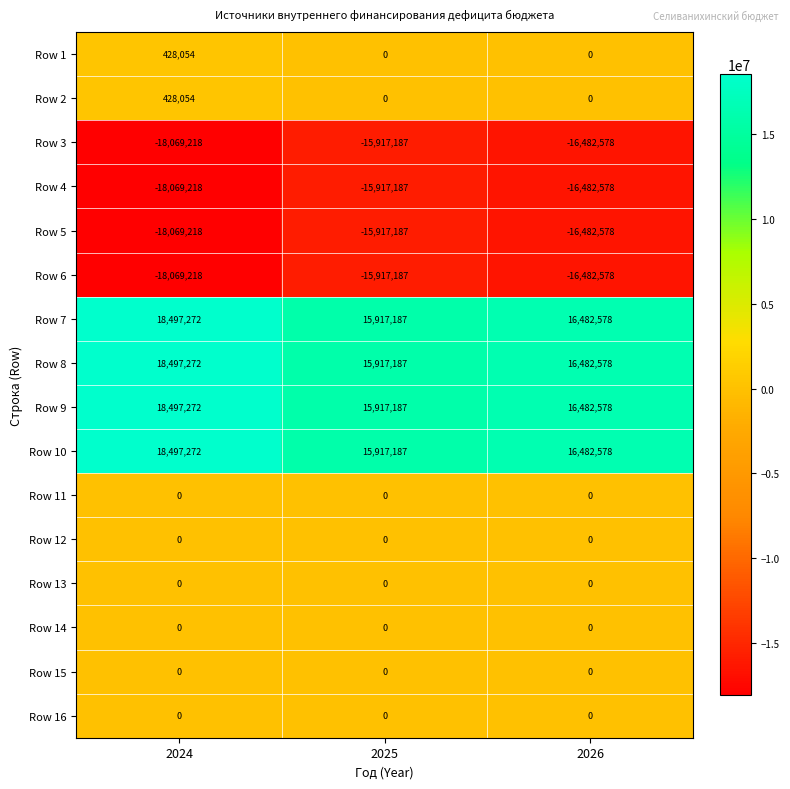

How many distinct data groups are displayed?

16